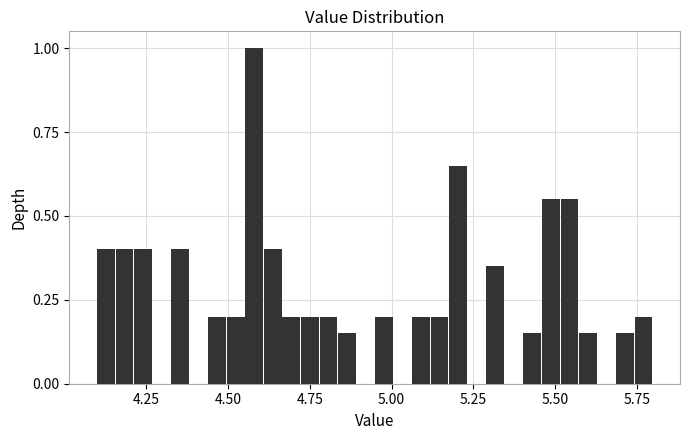

Around what value on the x-axis is the tallest bar? Give the approximate position of its centre, as read against the axis.

4.60